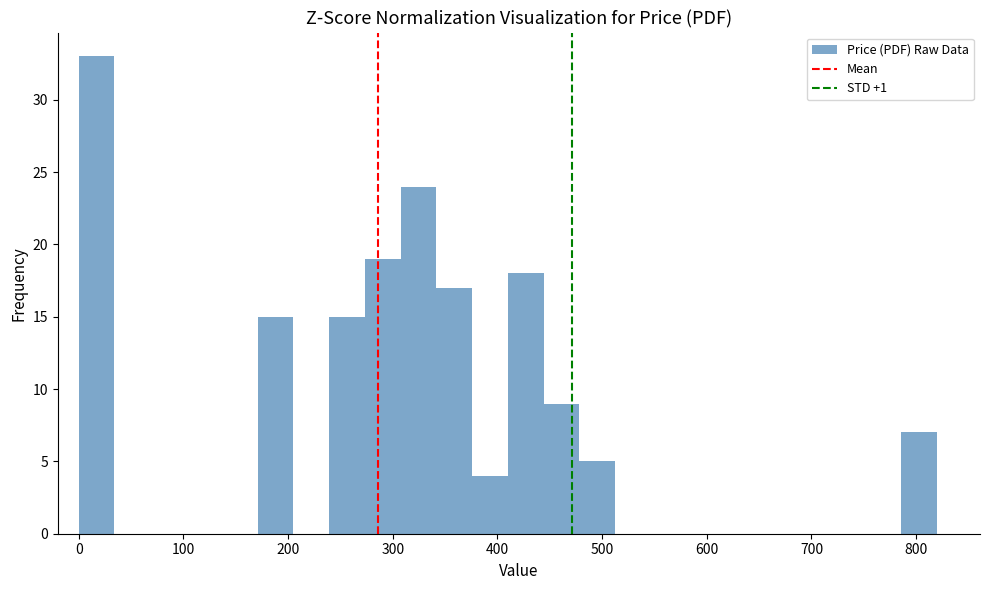

Around what value on the x-axis is the tallest bar? Give the approximate position of its centre, as read against the axis.

20